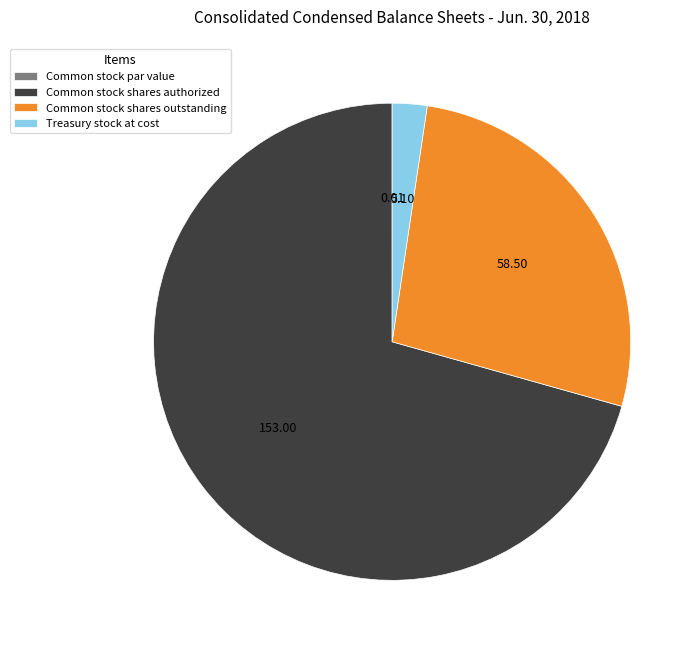

Which has a higher value, Common stock shares authorized or Common stock shares outstanding?

Common stock shares authorized